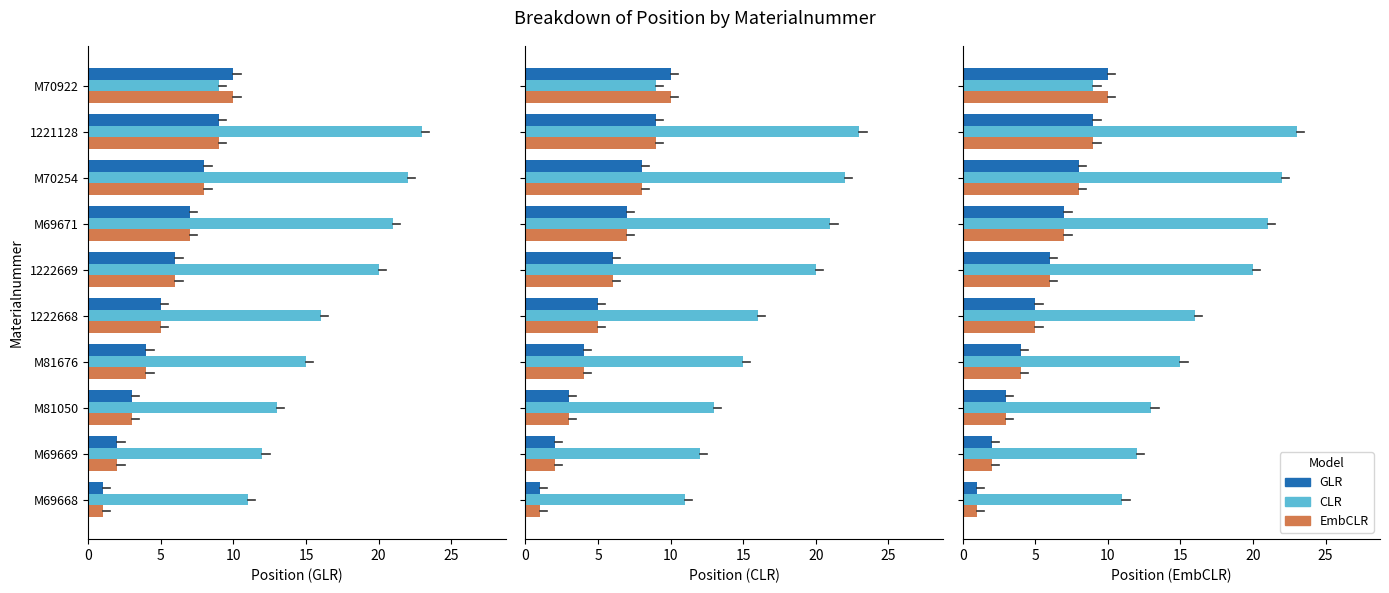

How many data points in GLR are above 6?

4